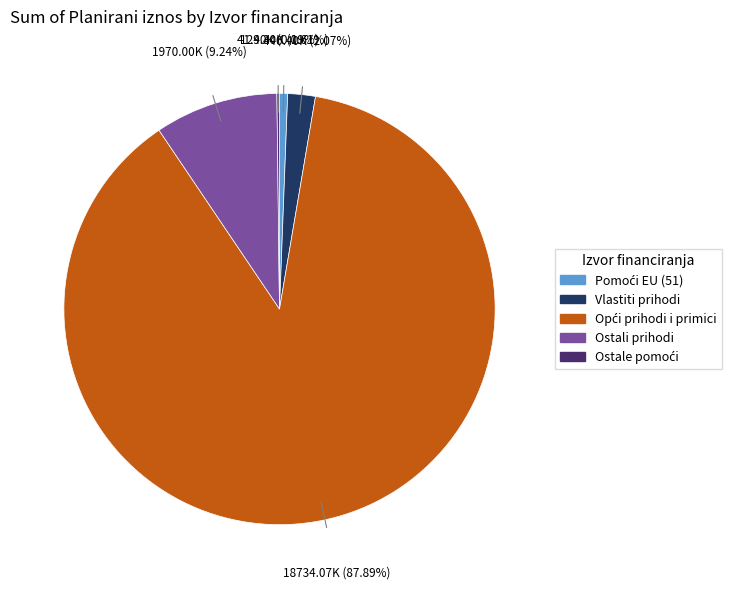

To the nearest percent, what is the average slice percentage?

20%